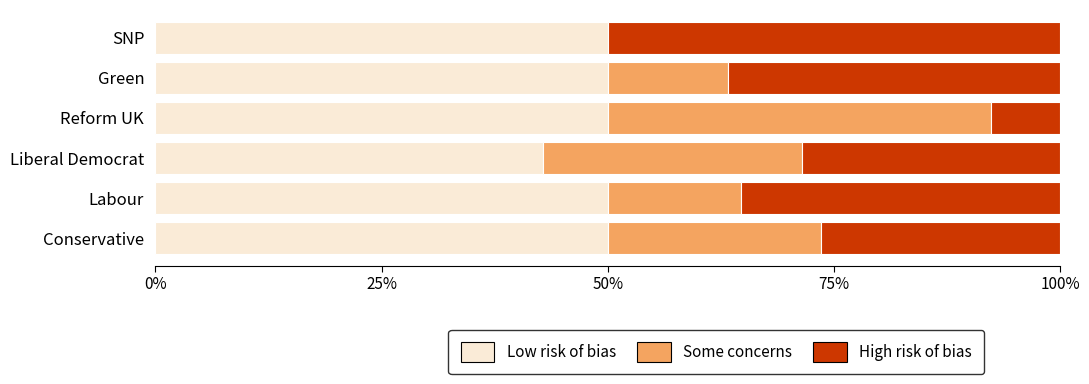

What are all the series names shown in the legend?

Low risk of bias, Some concerns, High risk of bias